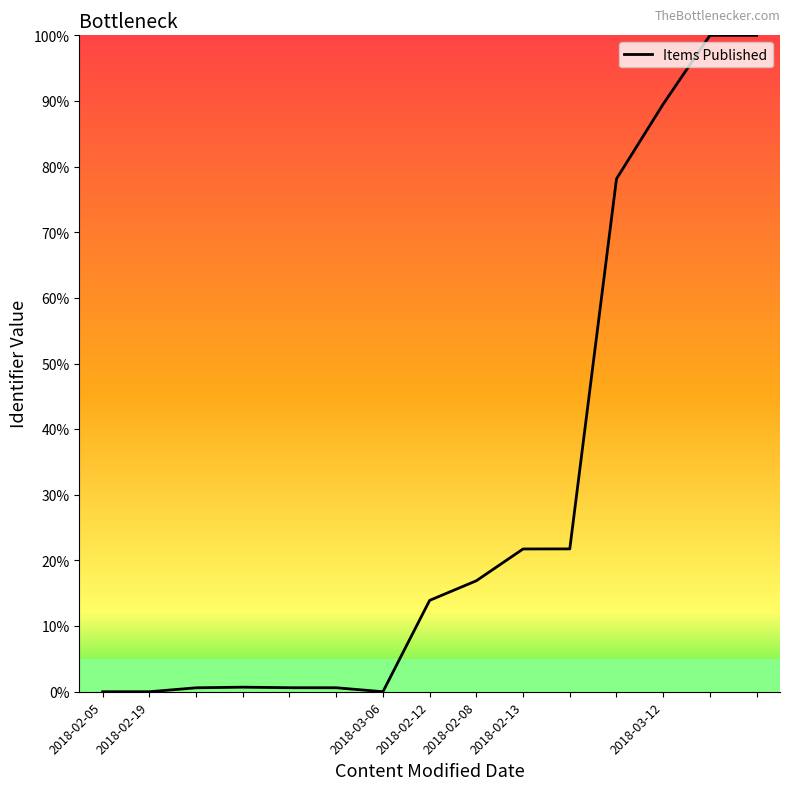

How many lines are shown in the chart?

1